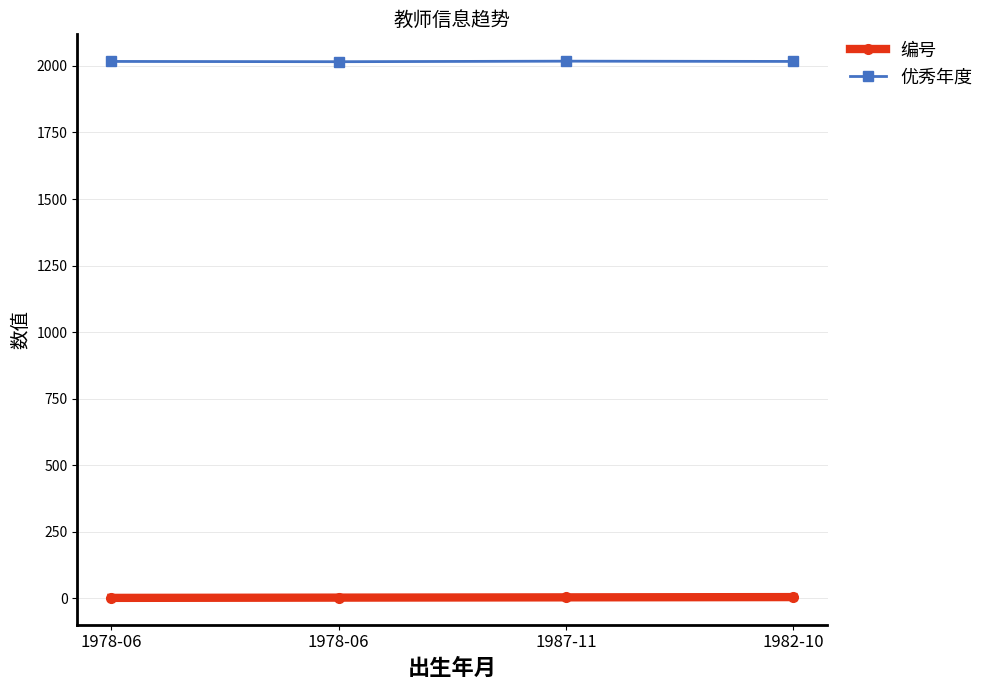

How many values in the 编号 series are below 3?

2